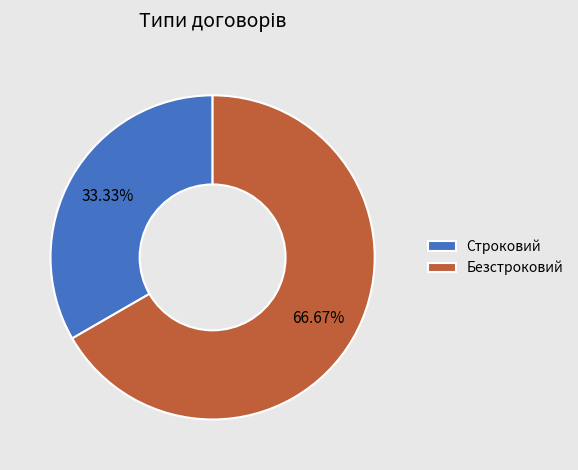

Does Безстроковий account for over 50% of the chart?

Yes